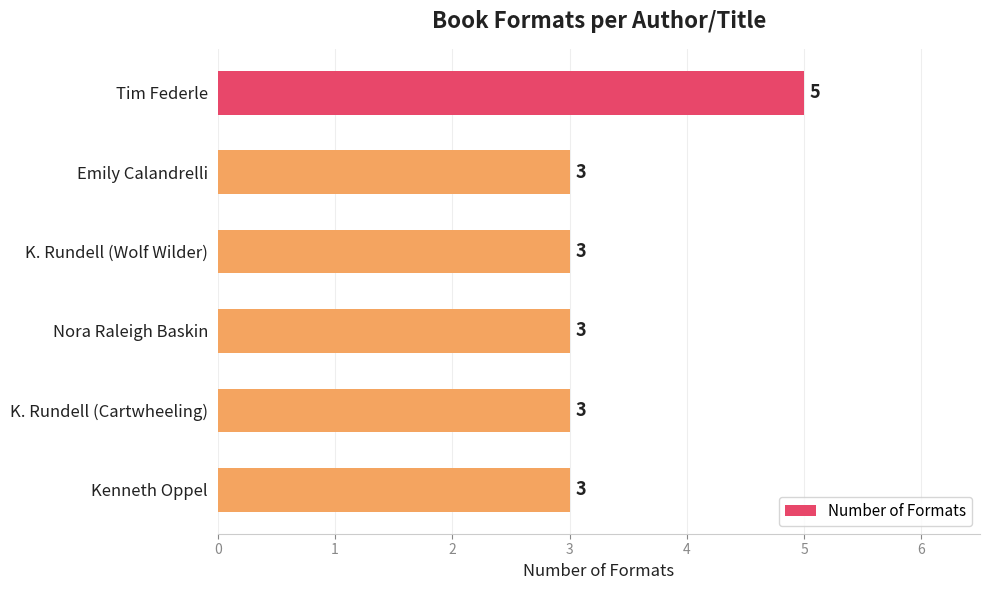

What is the label of the 3rd bar from the bottom?

Nora Raleigh Baskin